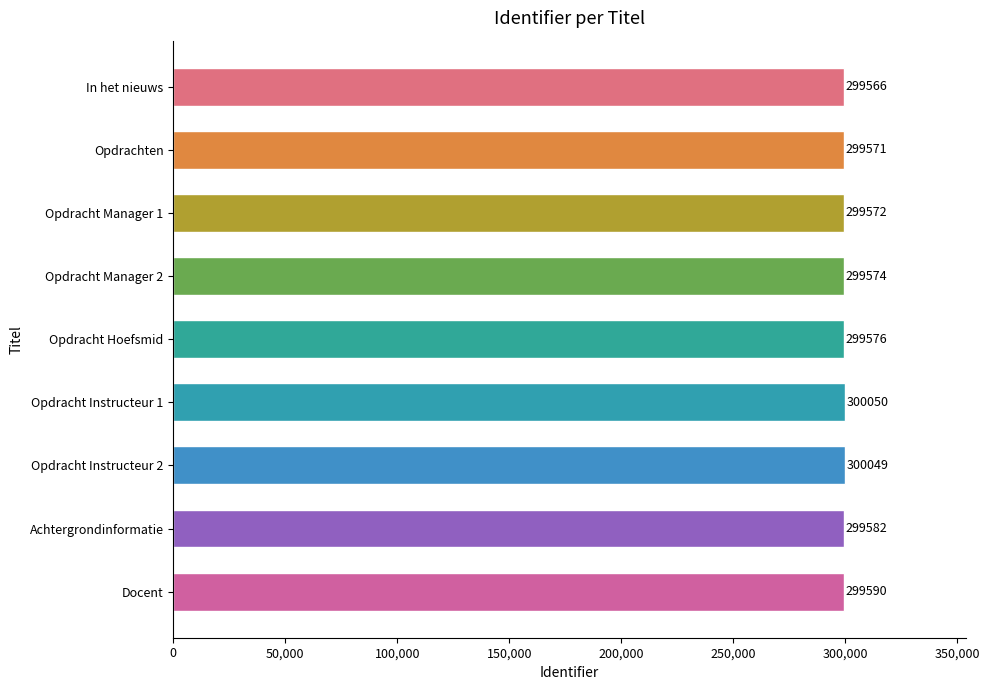

What is the difference between the maximum and minimum values?

484